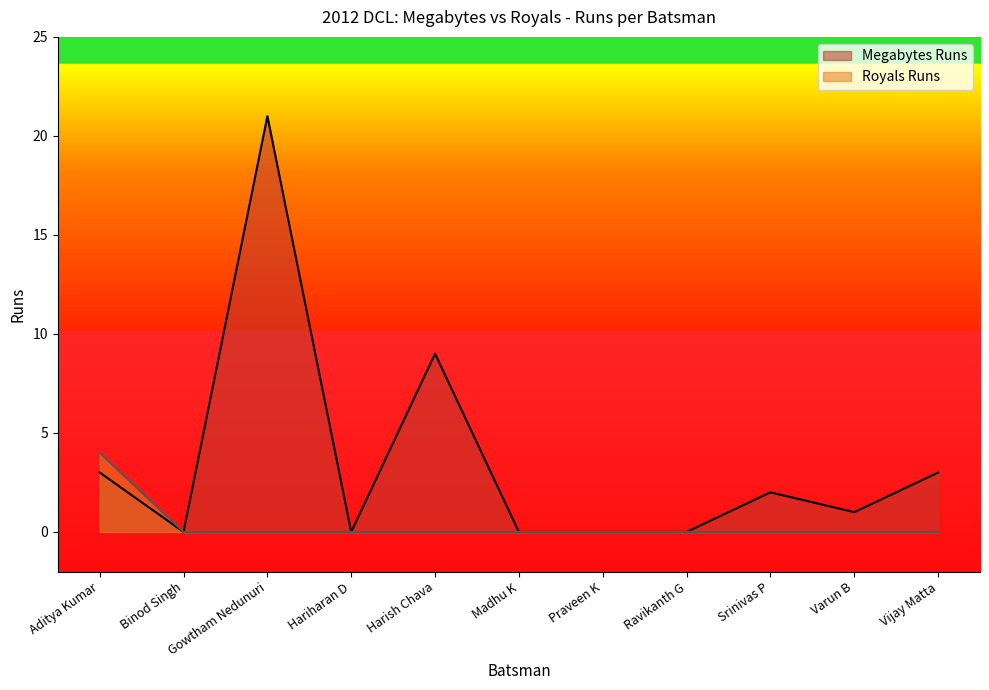

Reading right to left, what are all the values shown in this chart?

Megabytes Runs: Vijay Matta=3	Varun B=1	Srinivas P=2	Ravikanth G=0	Praveen K=0	Madhu K=0	Harish Chava=9	Hariharan D=0	Gowtham Nedunuri=21	Binod Singh=0	Aditya Kumar=3
Royals Runs: Vijay Matta=0	Varun B=0	Srinivas P=0	Ravikanth G=0	Praveen K=0	Madhu K=0	Harish Chava=0	Hariharan D=0	Gowtham Nedunuri=0	Binod Singh=0	Aditya Kumar=4